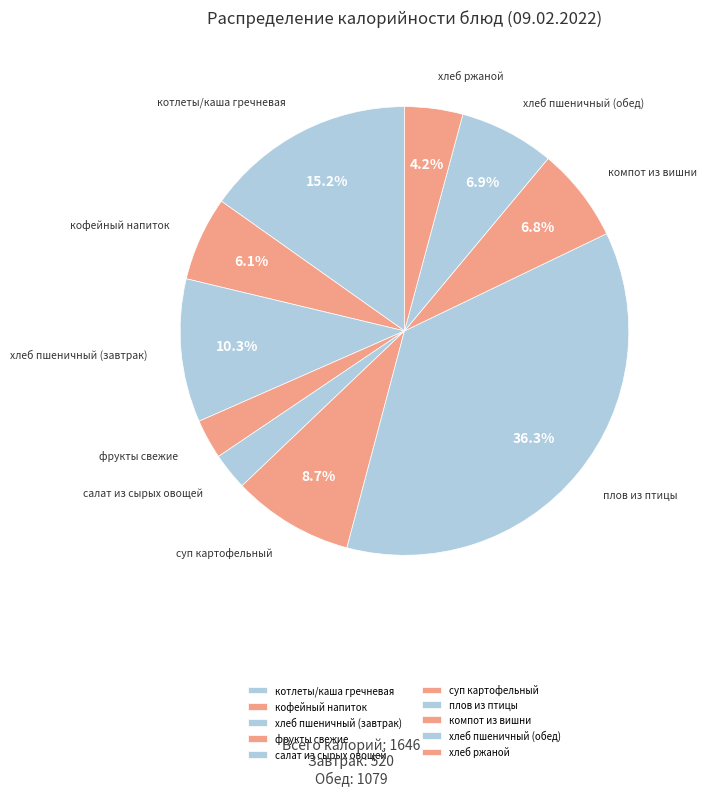

Which has a higher value, плов из птицы or кофейный напиток?

плов из птицы